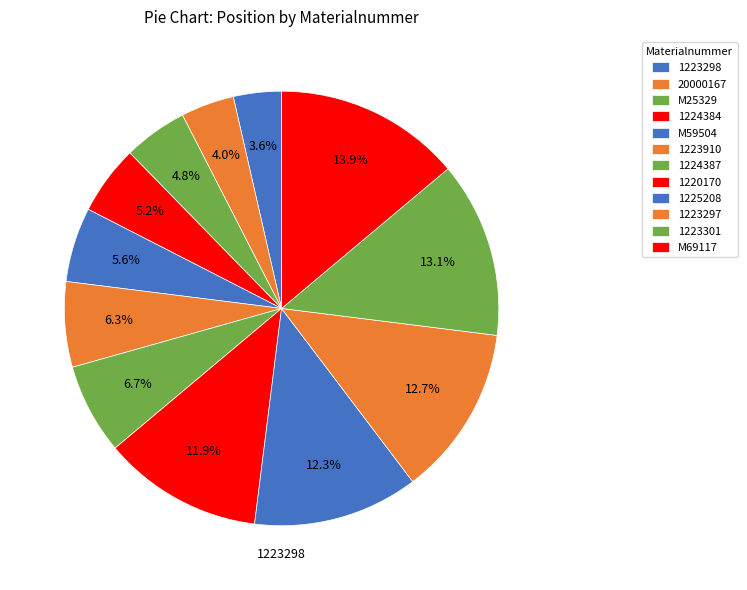

What percentage is NOT represented by 20000167?

96.0%